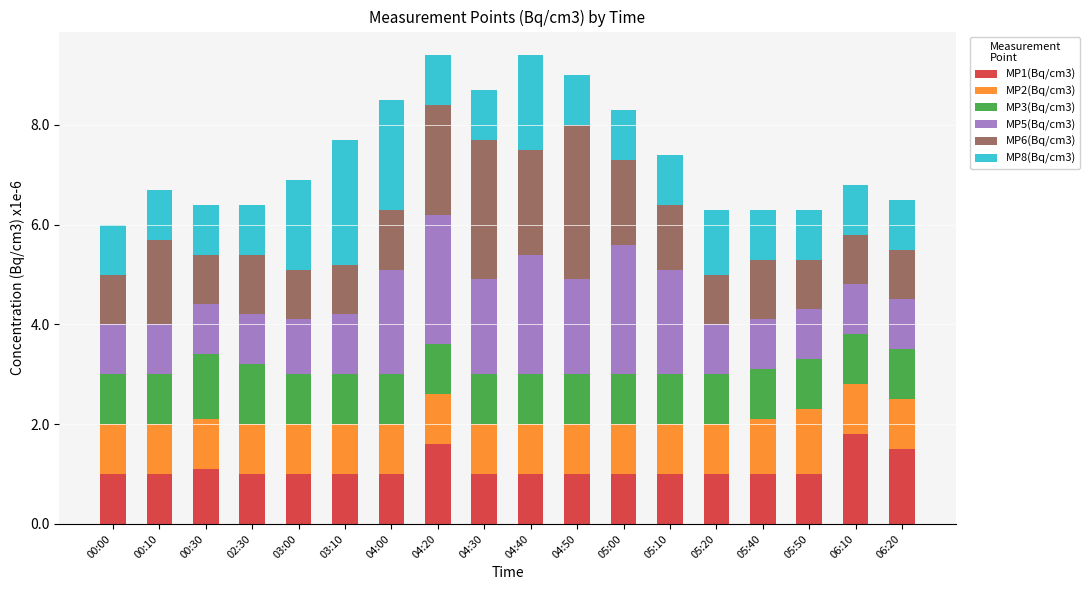

What is the maximum value for MP1(Bq/cm3)?

1.8